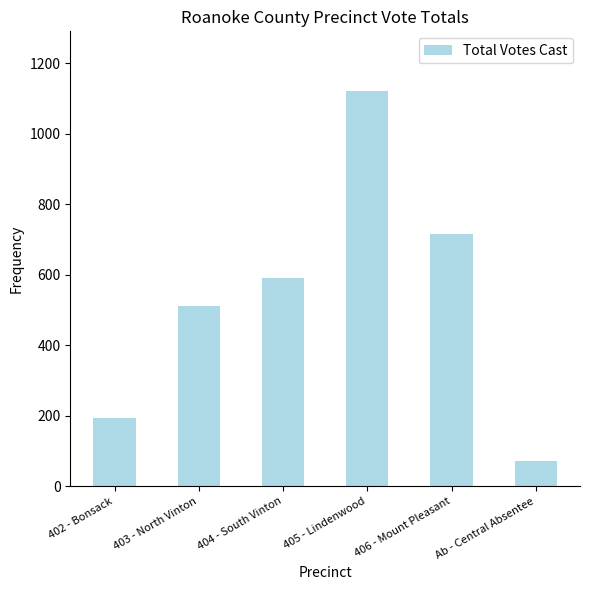

Between 402 - Bonsack and Ab - Central Absentee, which is larger?

402 - Bonsack